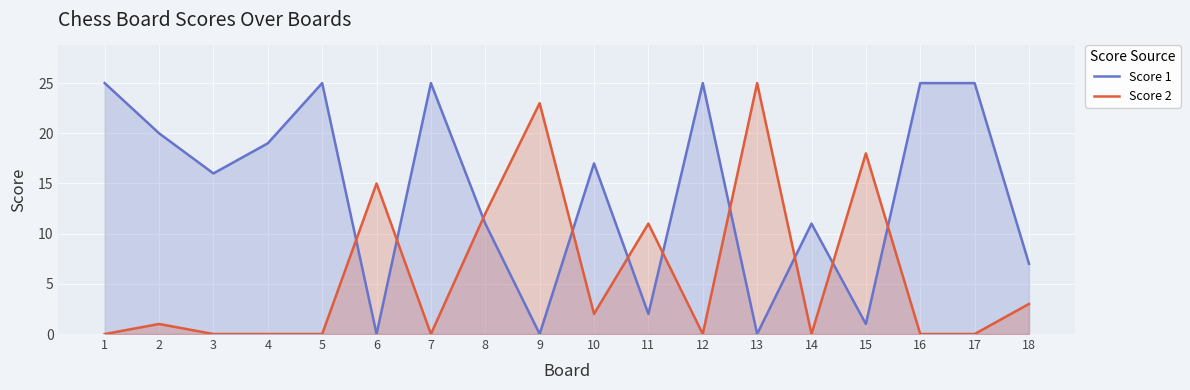

What is the total value across all series at 17?

25